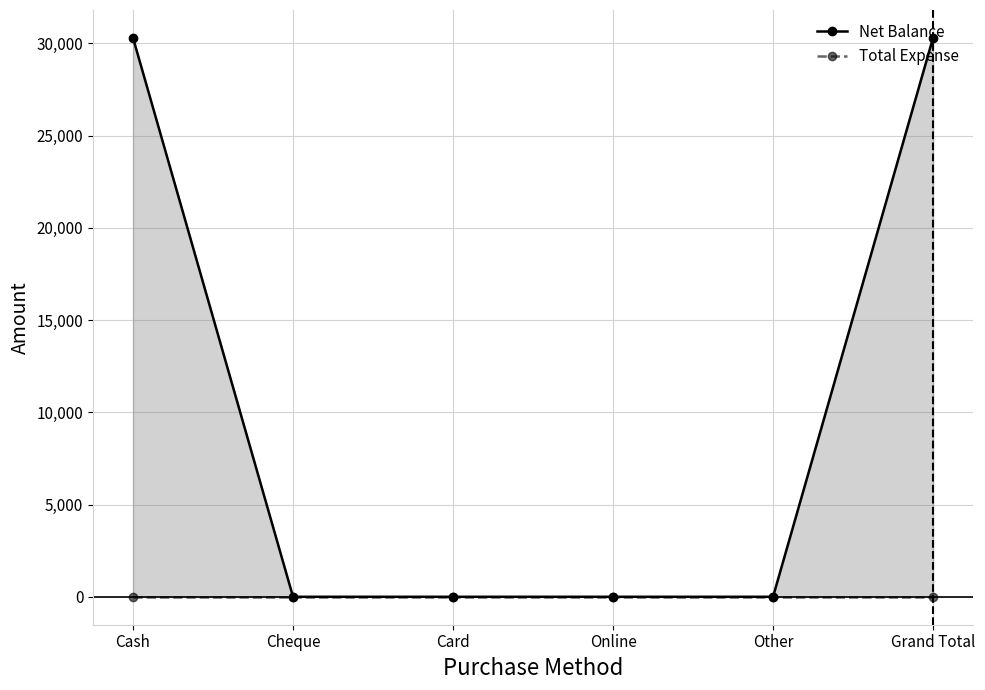

What are all the series names shown in the legend?

Net Balance, Total Expense